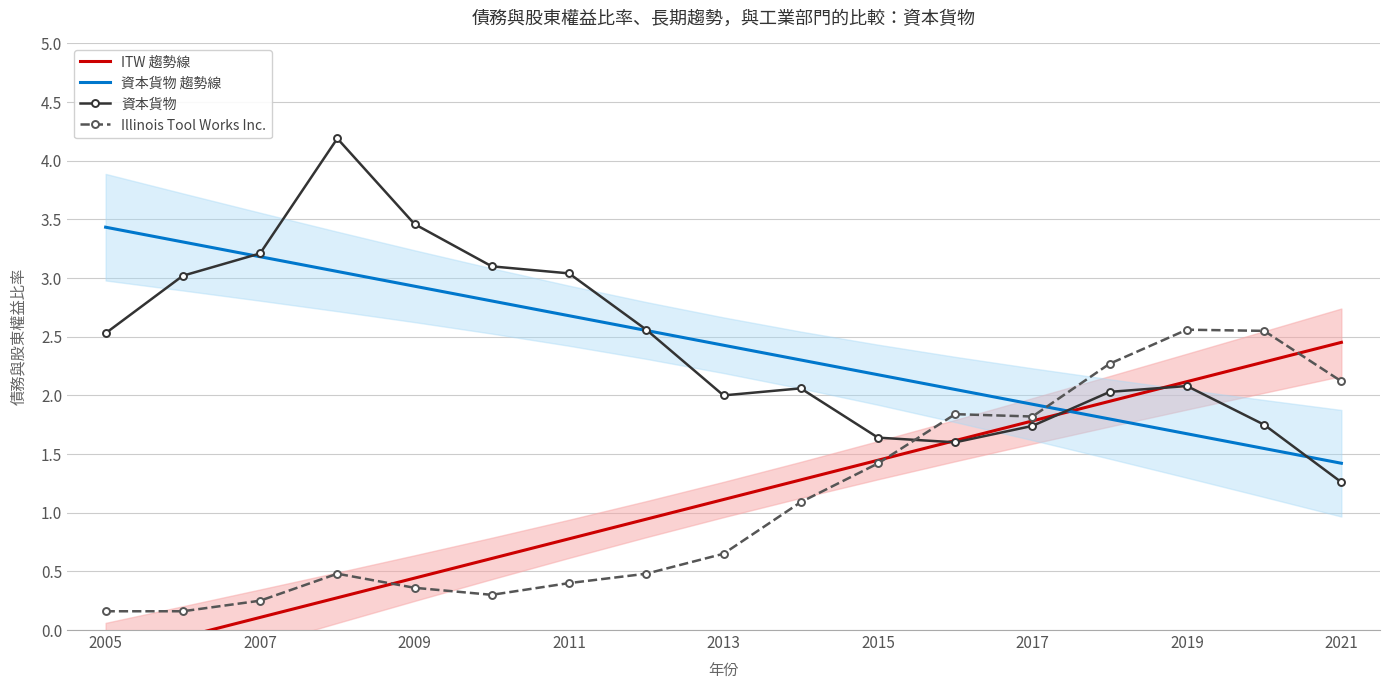

What is the greatest value displayed?

4.2